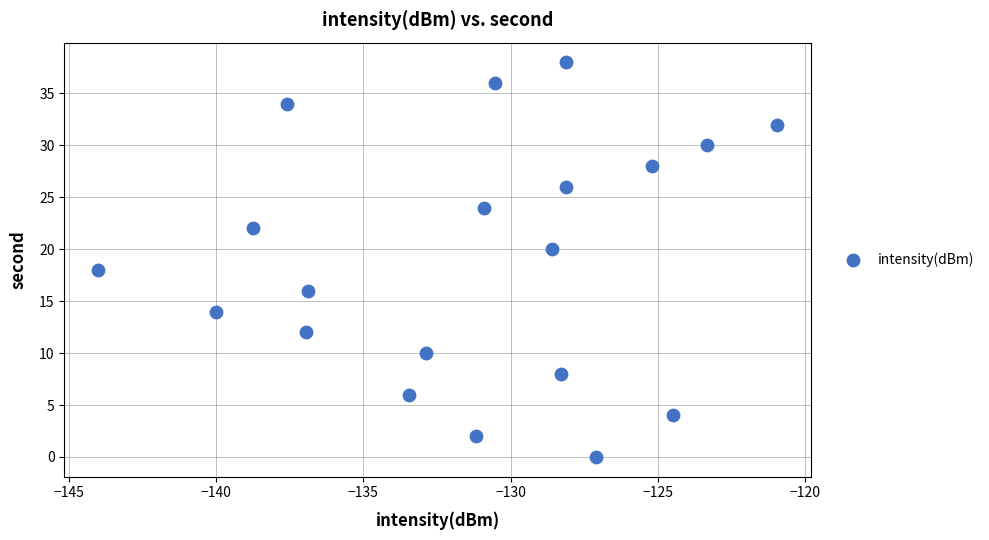

What is the range of Y values (max minus min)?

38